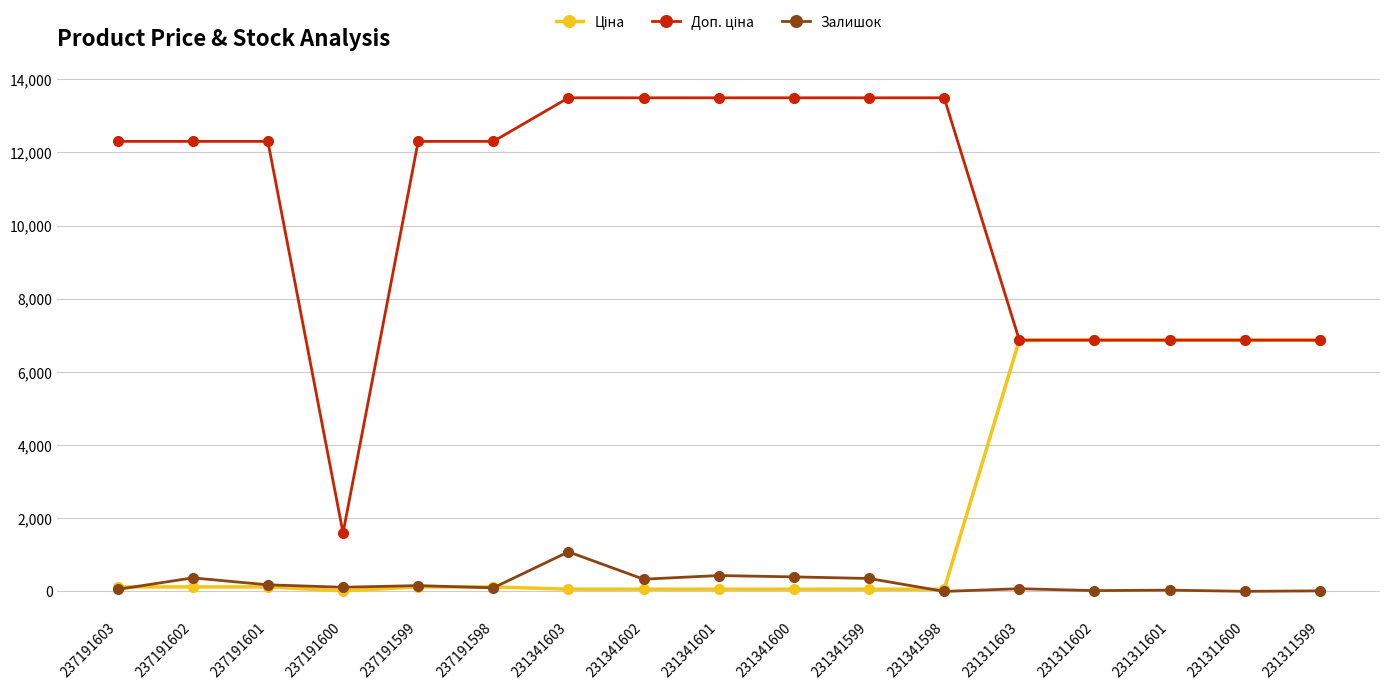

Is it true that Залишок equals 434.0 at 231341601?

True